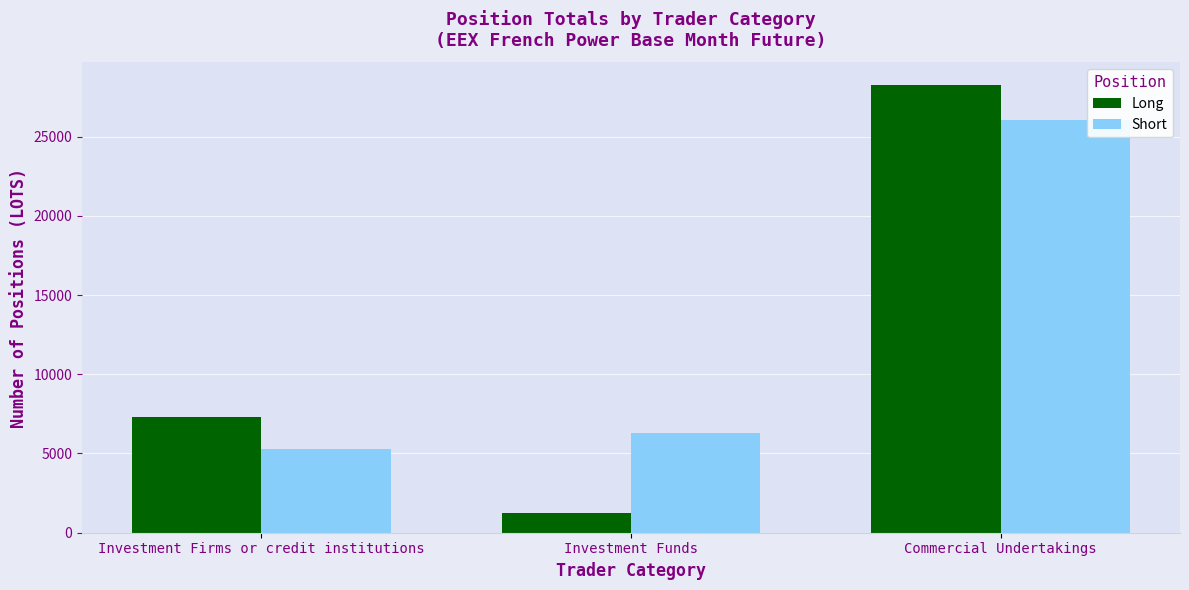

At which label is Long closest to 14753?

Investment Firms or credit institutions